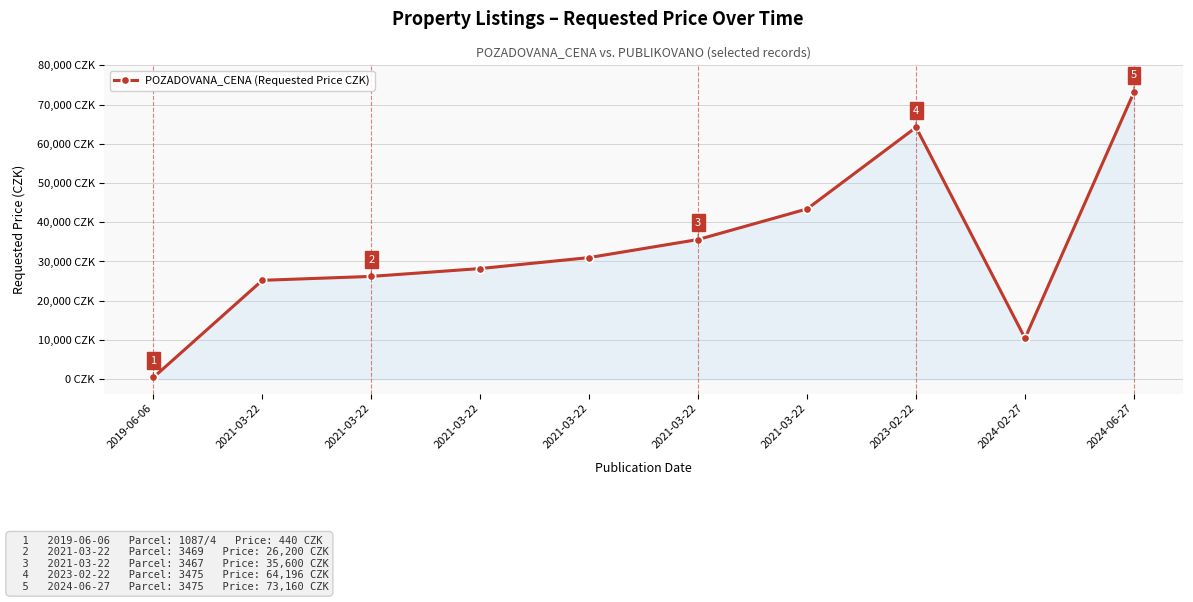

Does the chart have visible grid lines?

Yes